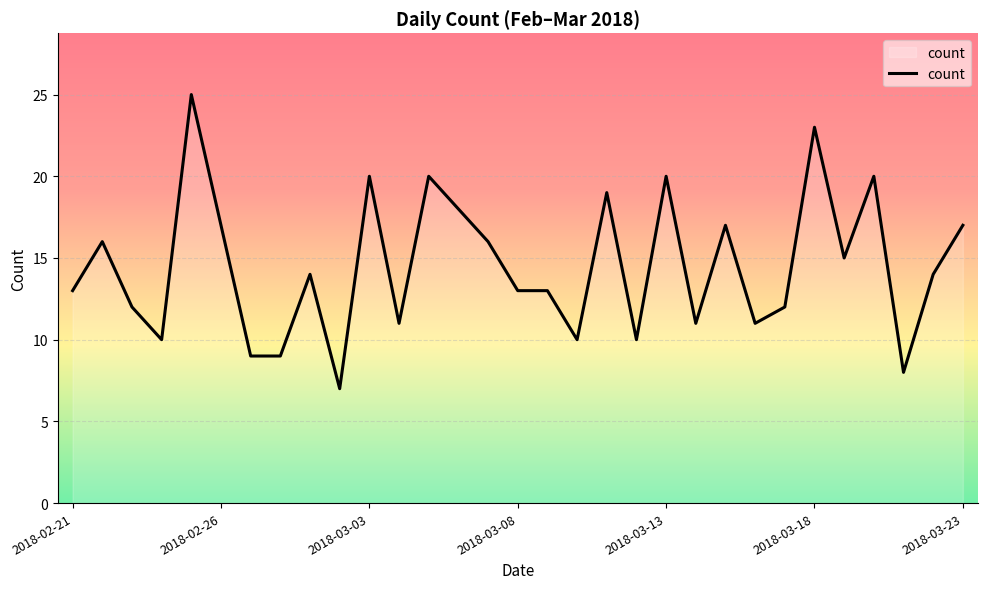

What is the maximum value shown in the chart?

25